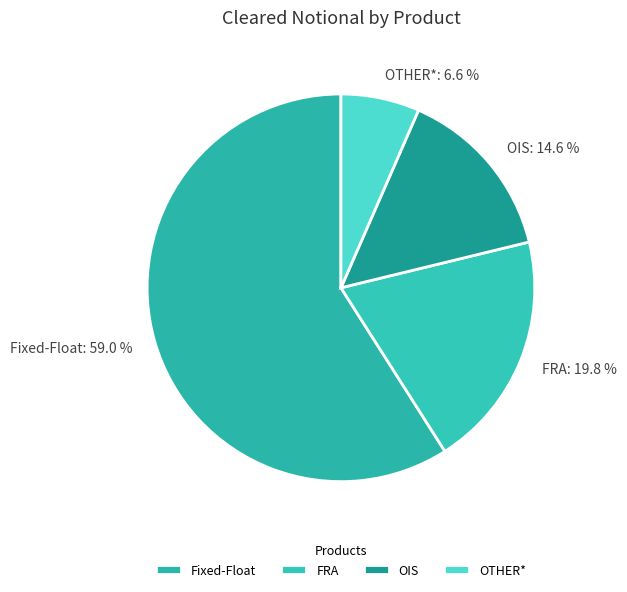

How many segments does this pie chart have?

4